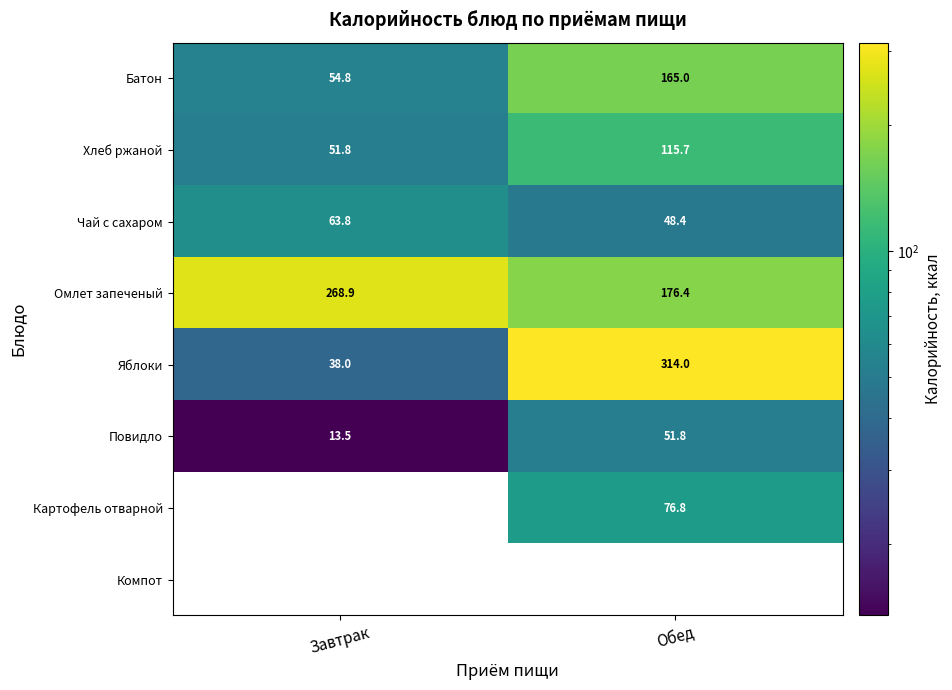

Where is Чай с сахаром nearest to the value 56?

Обед